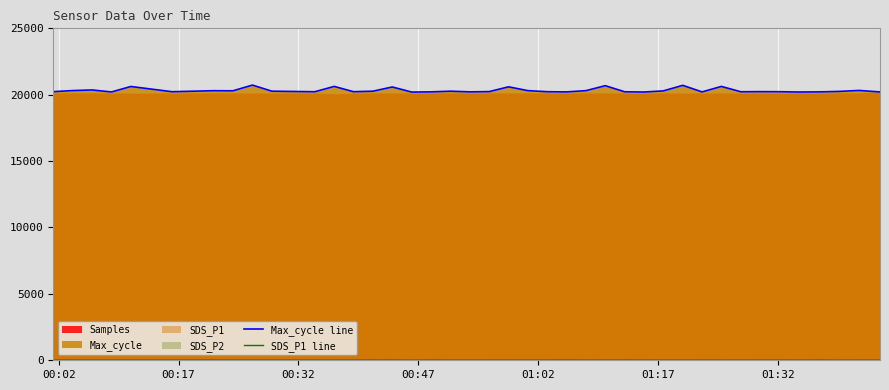

What is the value of the SDS_P1 line point at the 6th from the left?

7.8